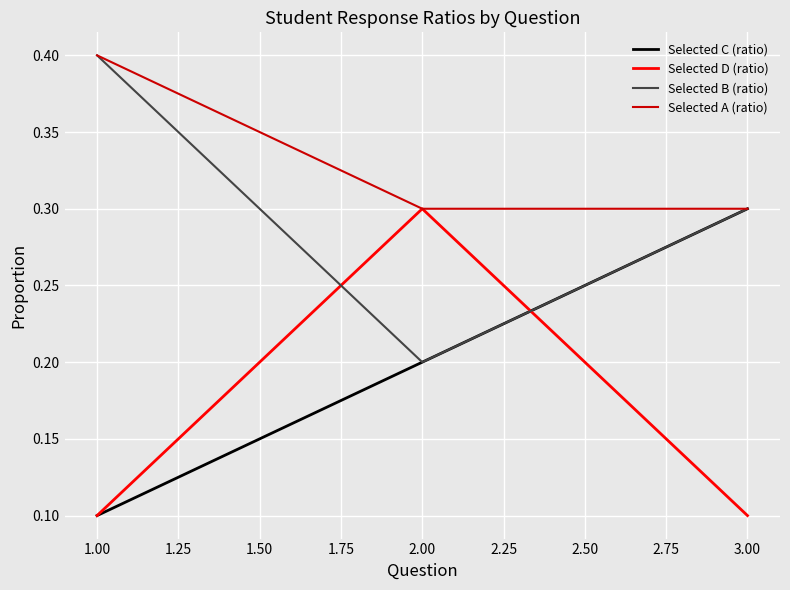

How many Selected B (ratio) values are between 0 and 1?

3